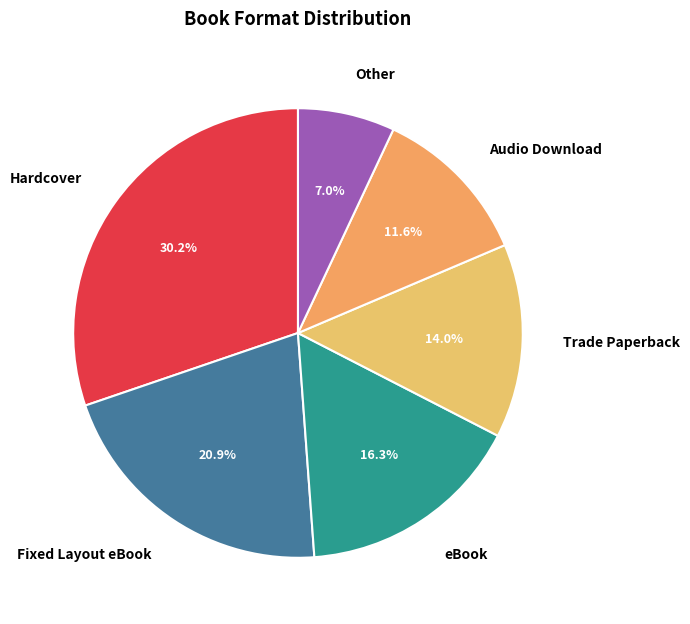

What is the ratio of the value at Hardcover to the value at eBook?

1.9